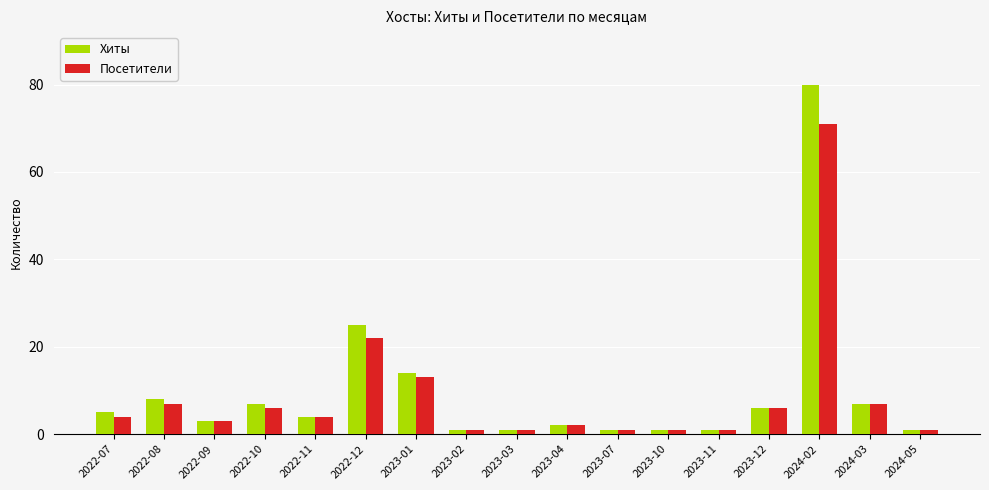

Is the value of Посетители at 2023-10 greater than the value of Хиты at 2023-01?

No